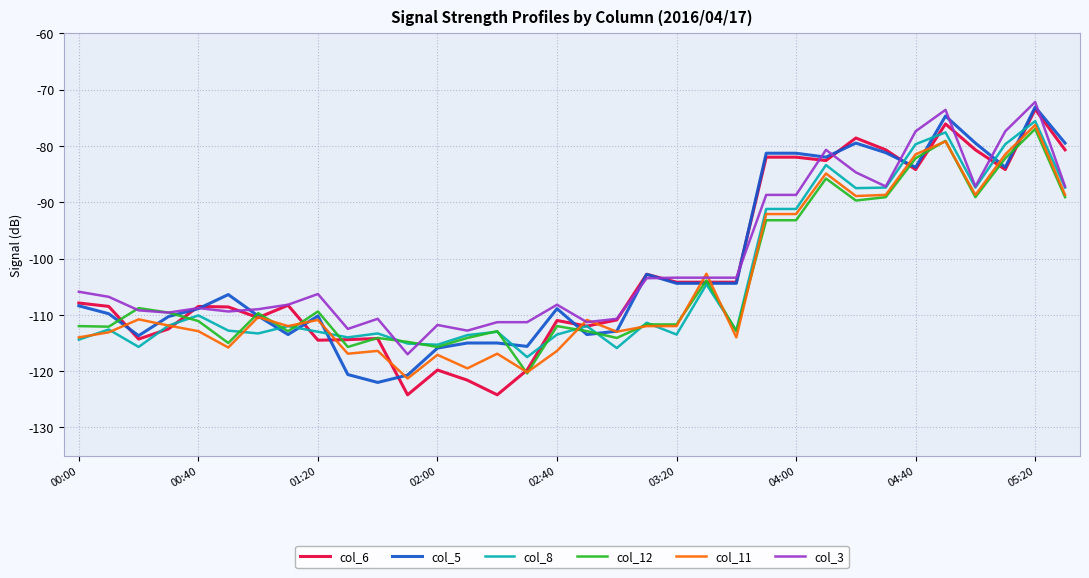

What is the maximum value for col_12?

-77.0